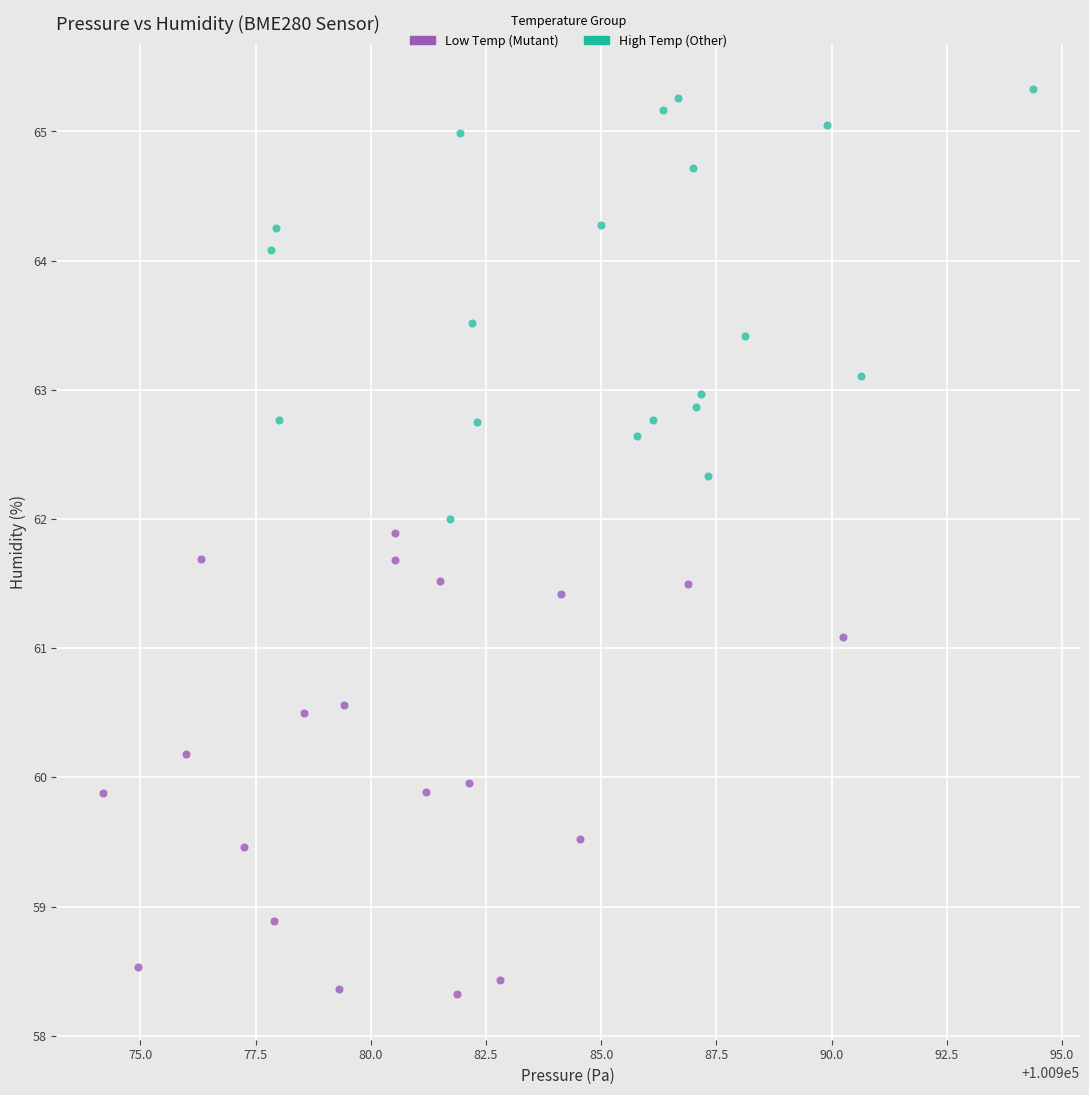

Which series has the widest spread of Y values?

Low Temp (Mutant)